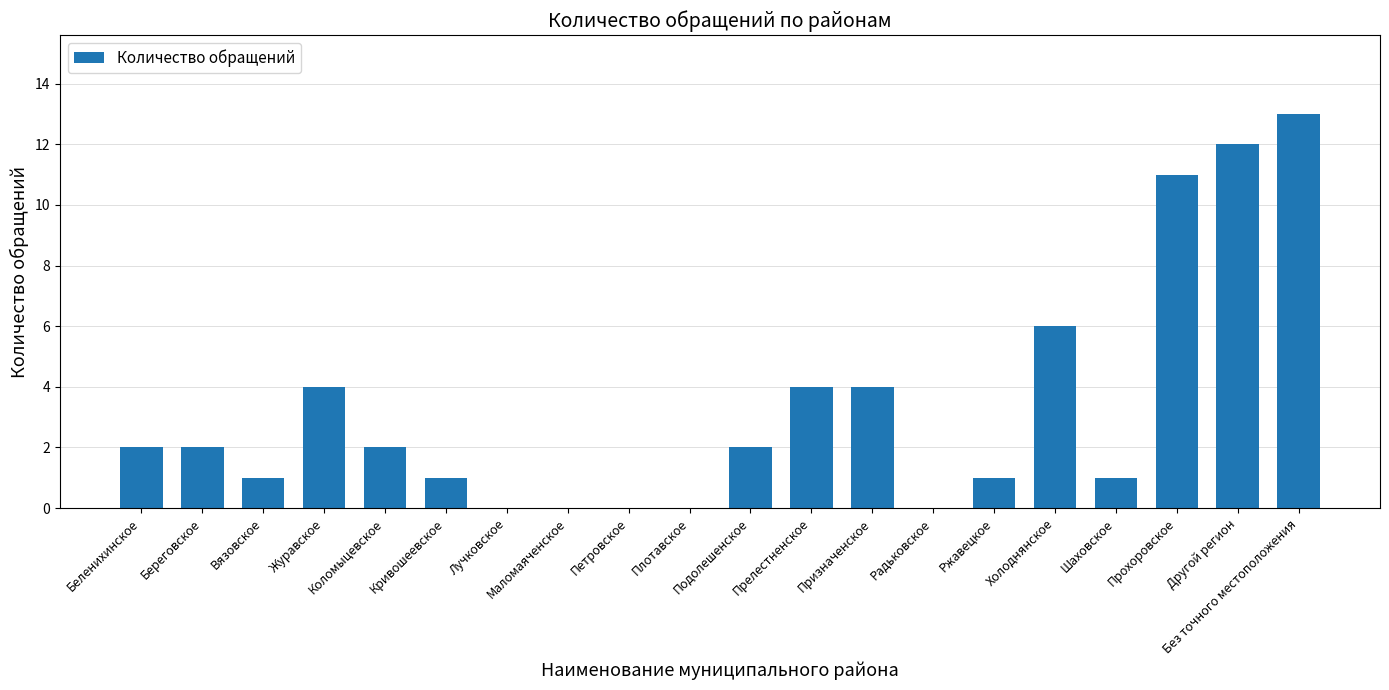

What is the change in value from Подолешенское to Шаховское?

-1